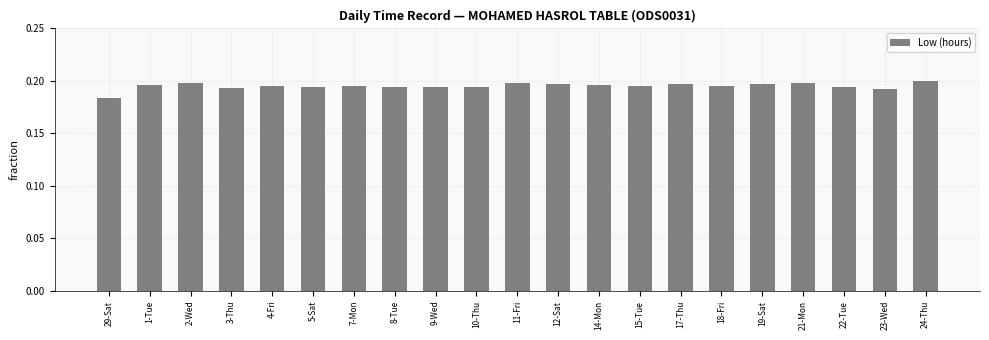

What is the sum of all values?

4.1